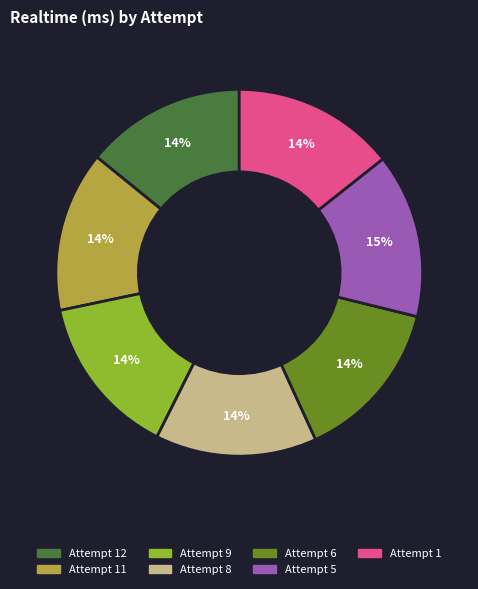

Count the number of slices in the pie.

7